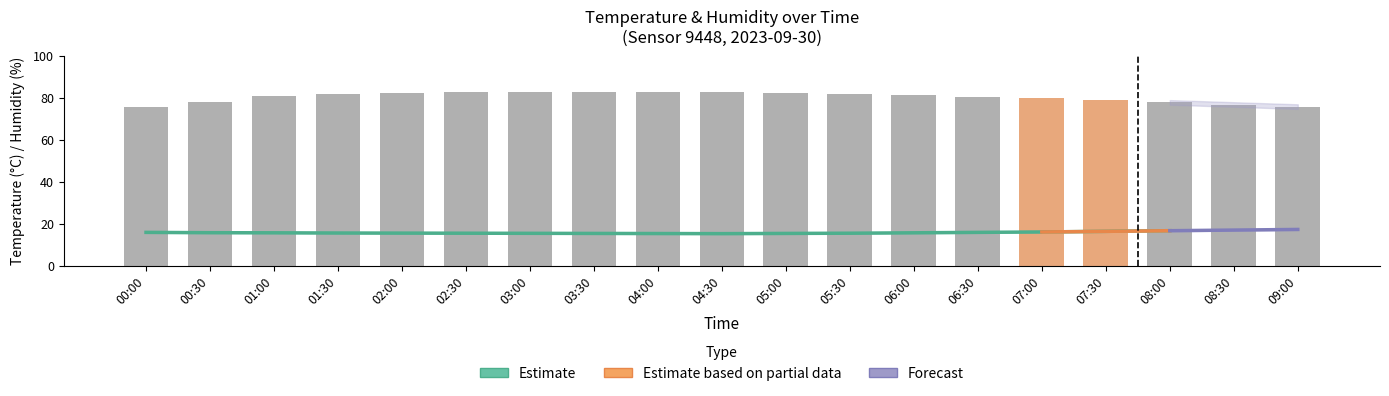

What is the smallest value displayed?

15.2